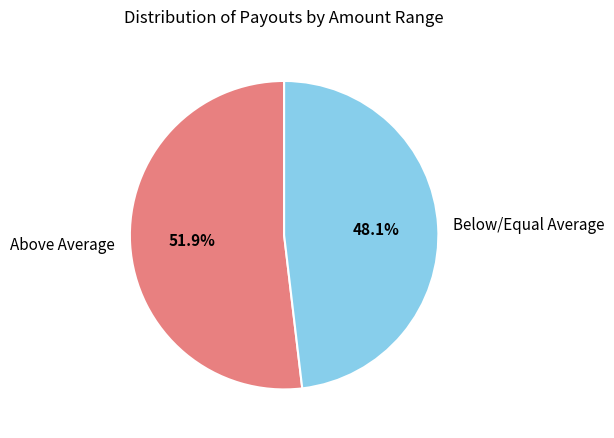

Which slice is the largest?

Above Average